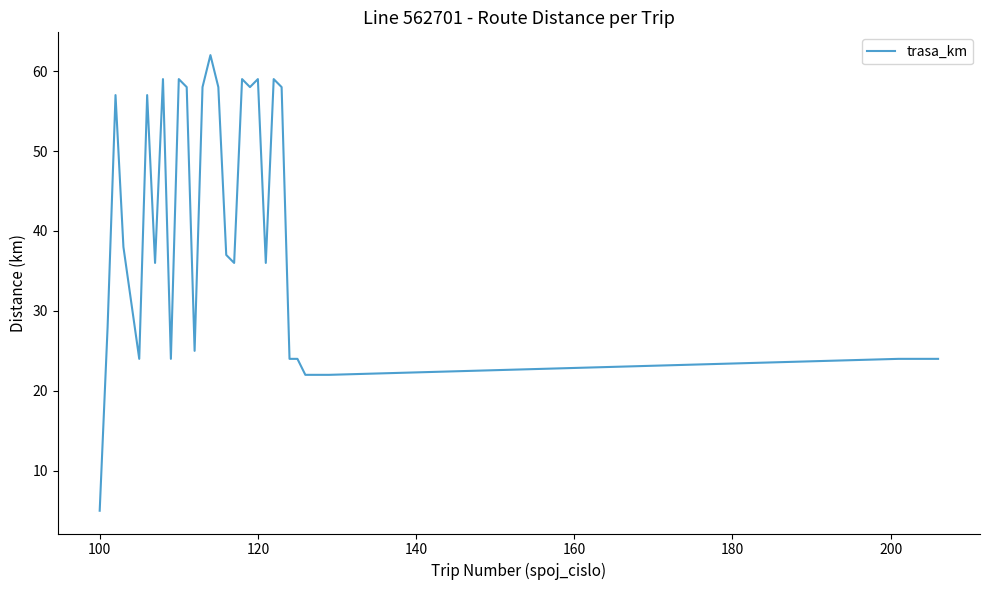

What is the maximum value shown in the chart?

62